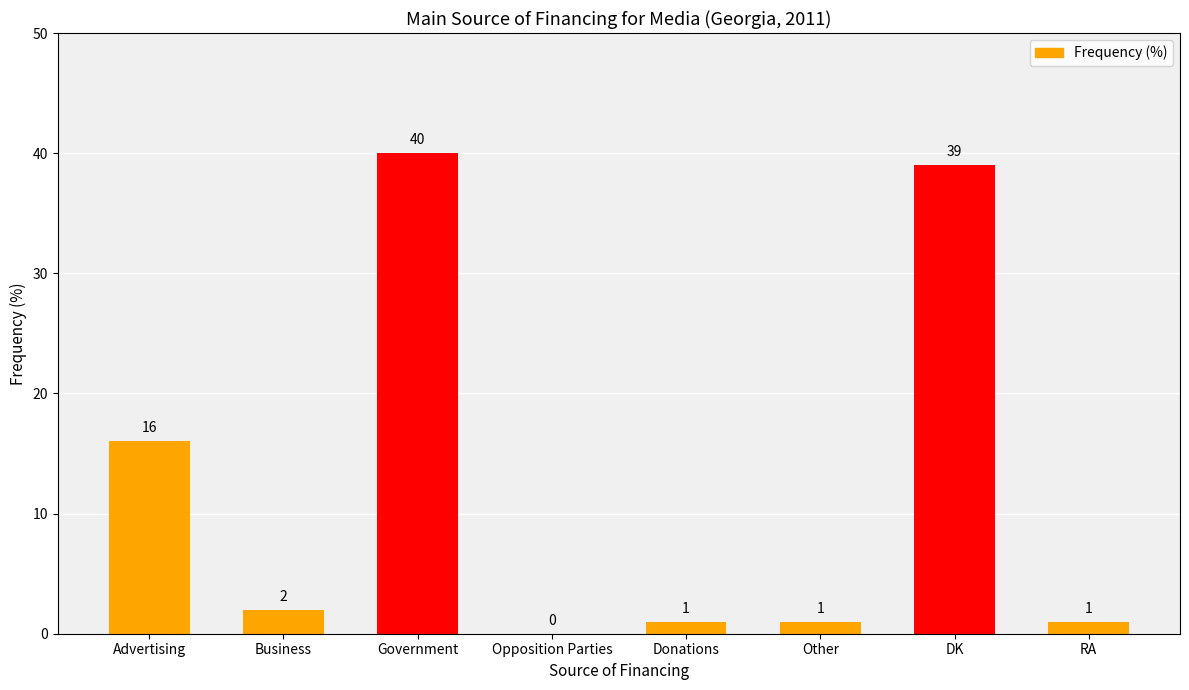

At which label is the value closest to 20?

Advertising